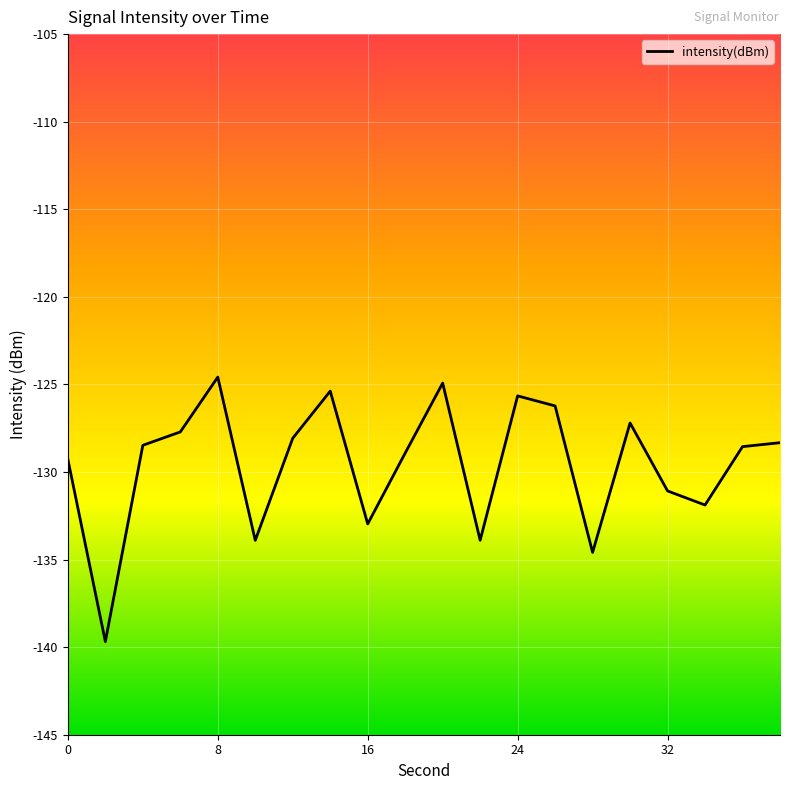

What is the greatest value displayed?

-124.6